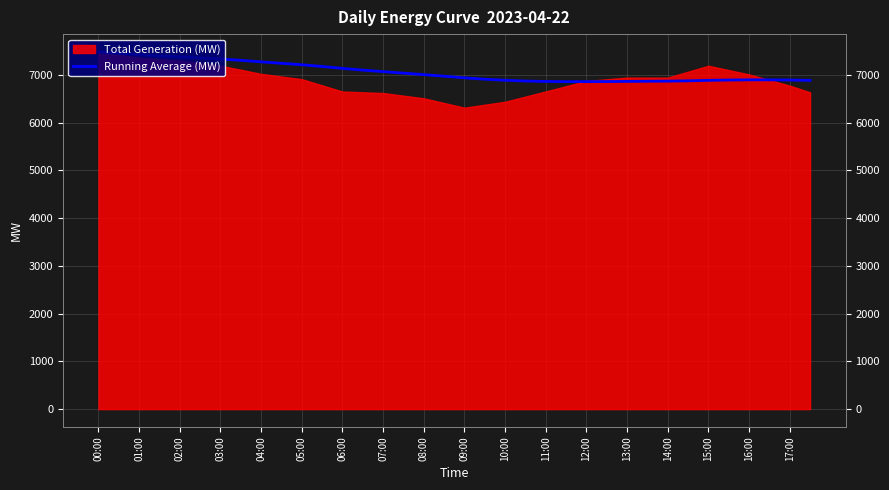

How many lines are shown in the chart?

1